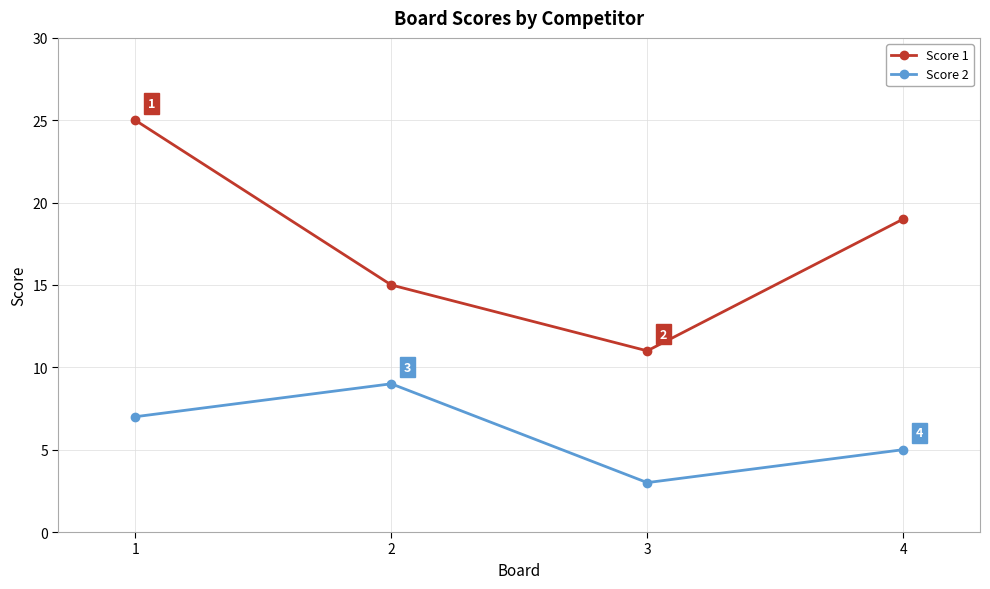

What is the difference between the highest and lowest values at 3?

8